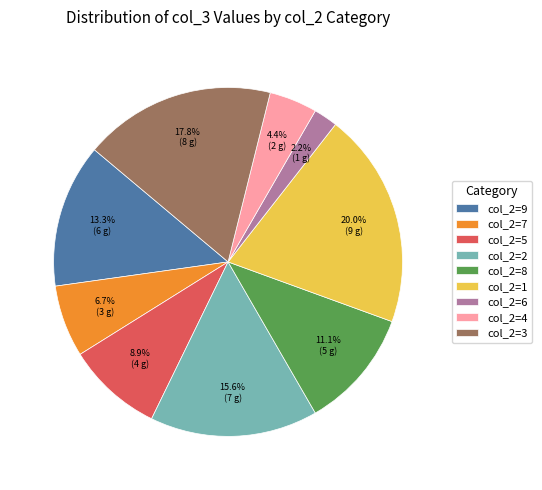

To the nearest percent, what is the average slice percentage?

11%